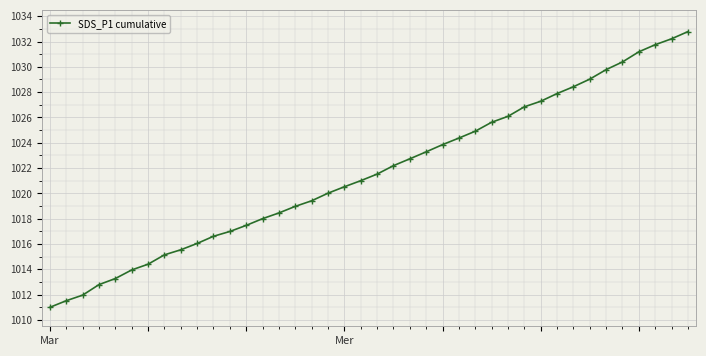

What is the value of the 22nd point from the left?

1022.2